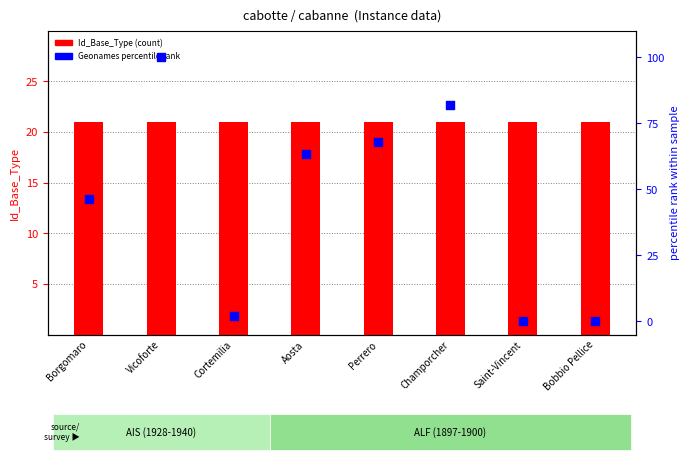

Which series reaches the maximum Y coordinate?

Geonames pct rank